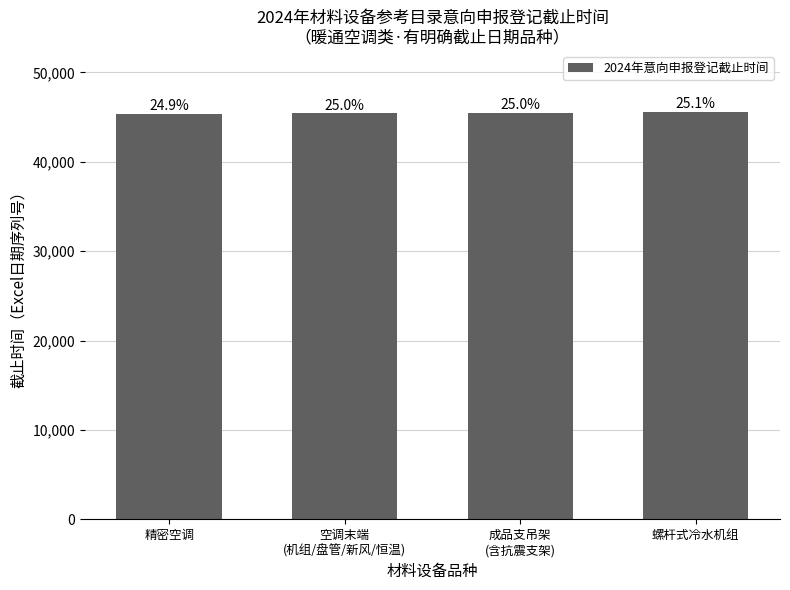

What is the difference between the maximum and second lowest values?

153